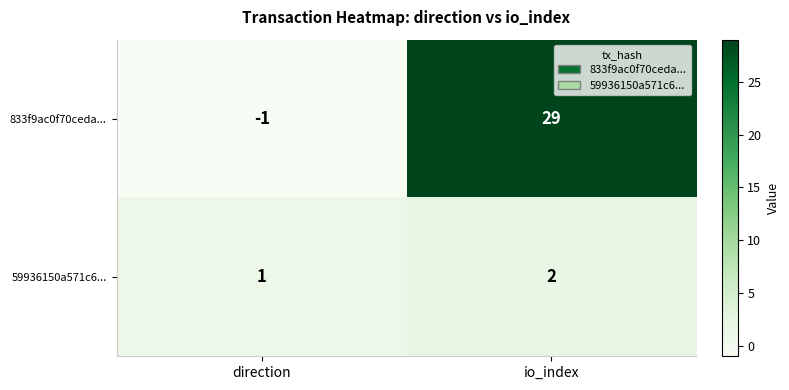

At which category does the chart reach its peak across all series?

io_index